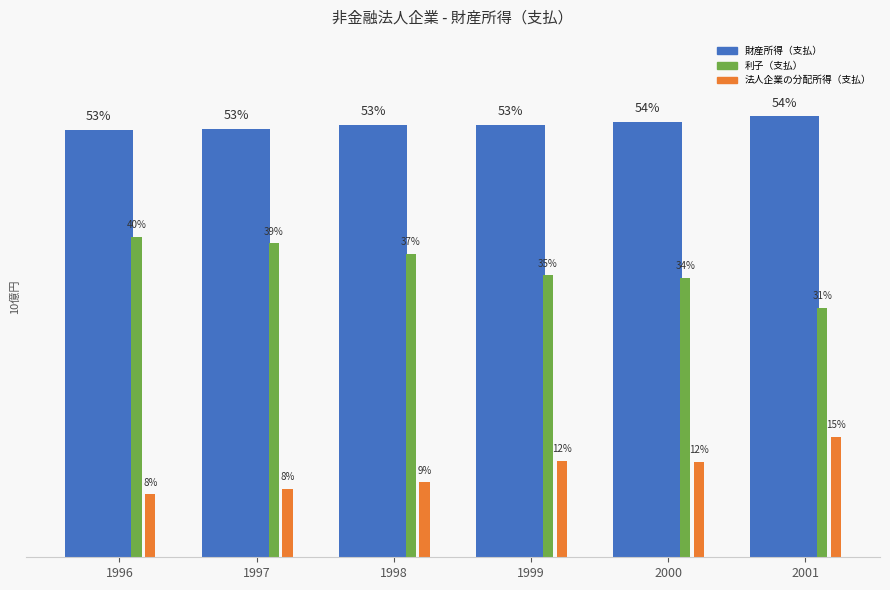

Which category has the lowest value across all series?

1996